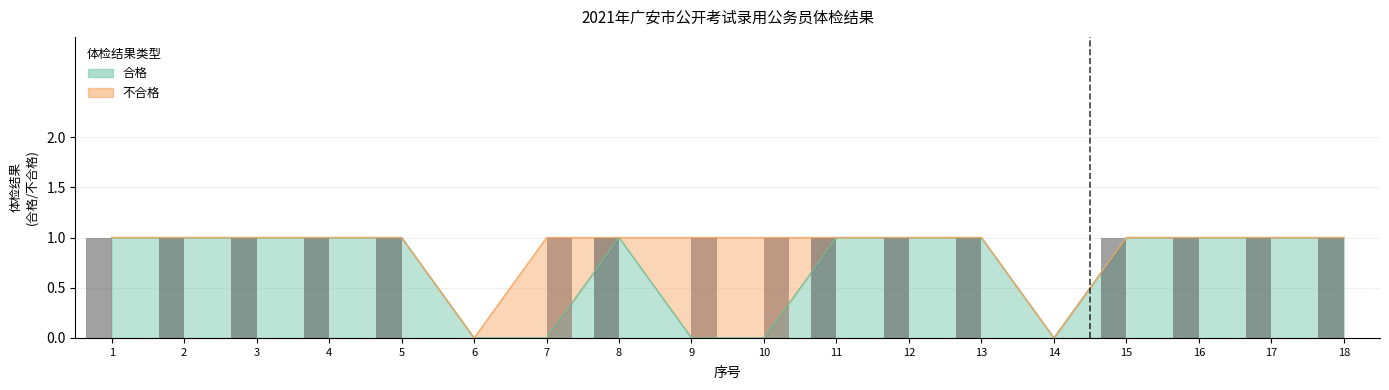

What is the maximum value for 合格 (bar)?

1